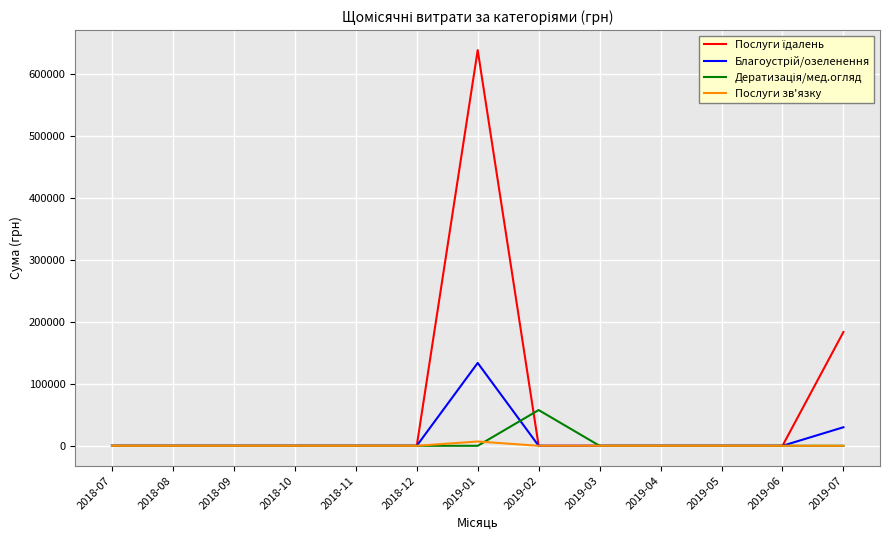

Which label corresponds to the largest value in the chart?

2019-01